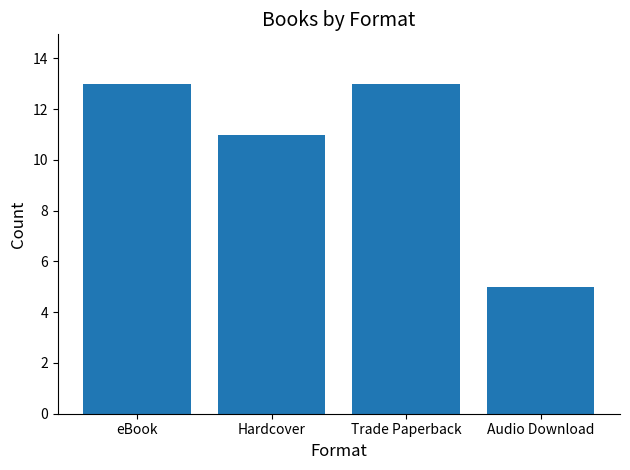

Is it true that the value at eBook is 7?

False